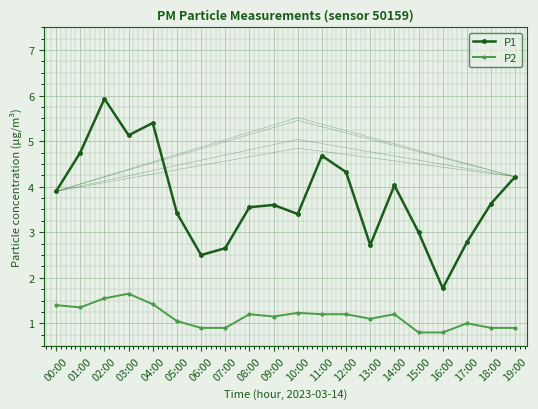

True or false: P2 and P1 cross at least once.

False